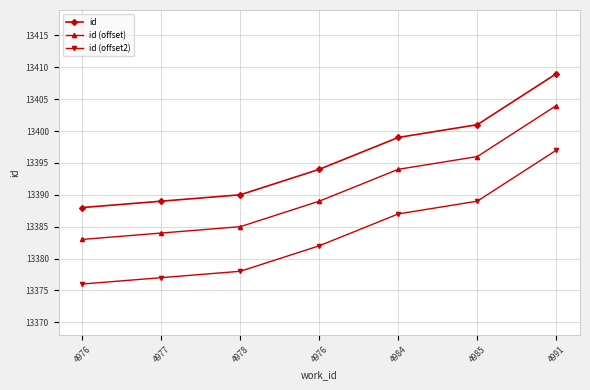

What is the value of the id (offset) point at the 7th from the left?

13404